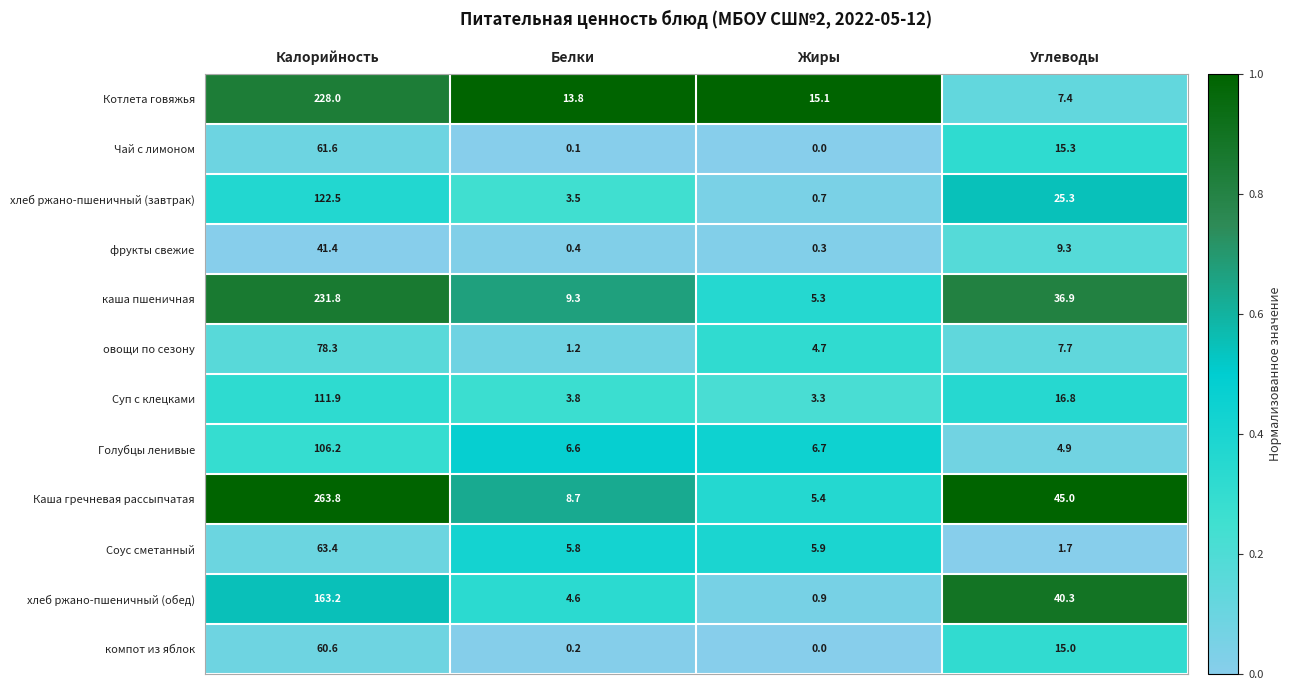

What is the sum of the Котлета говяжья values at Белки and Углеводы?

21.2